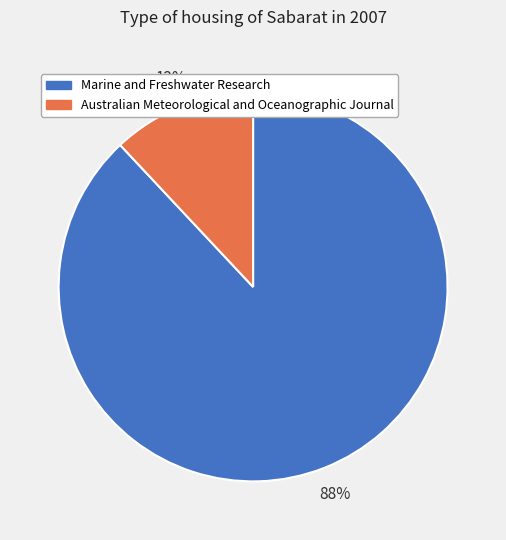

Is it true that Marine and Freshwater Research is 88% of the pie?

True